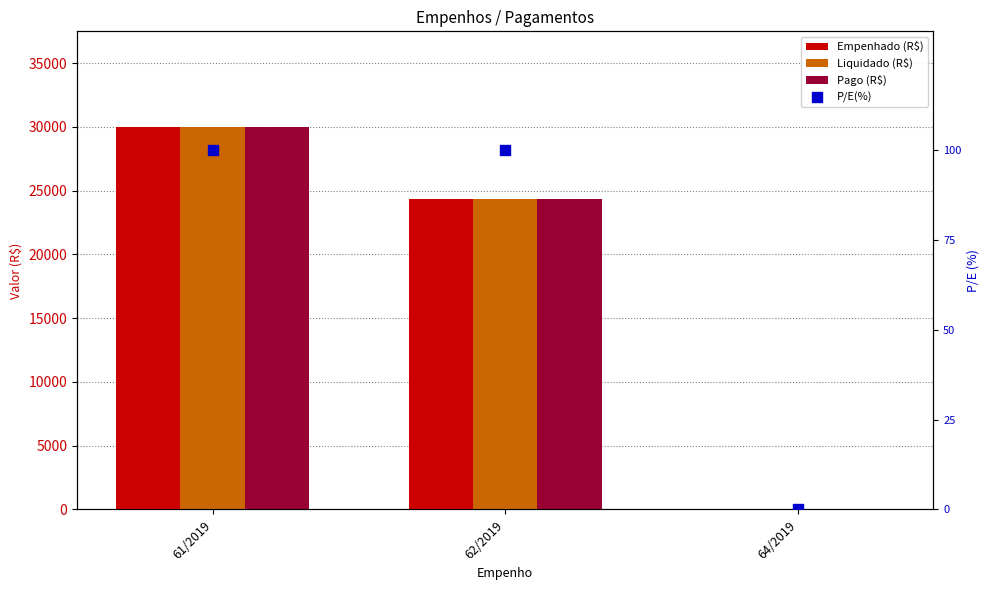

Which series has the widest spread of Y values?

Empenhado (R$)